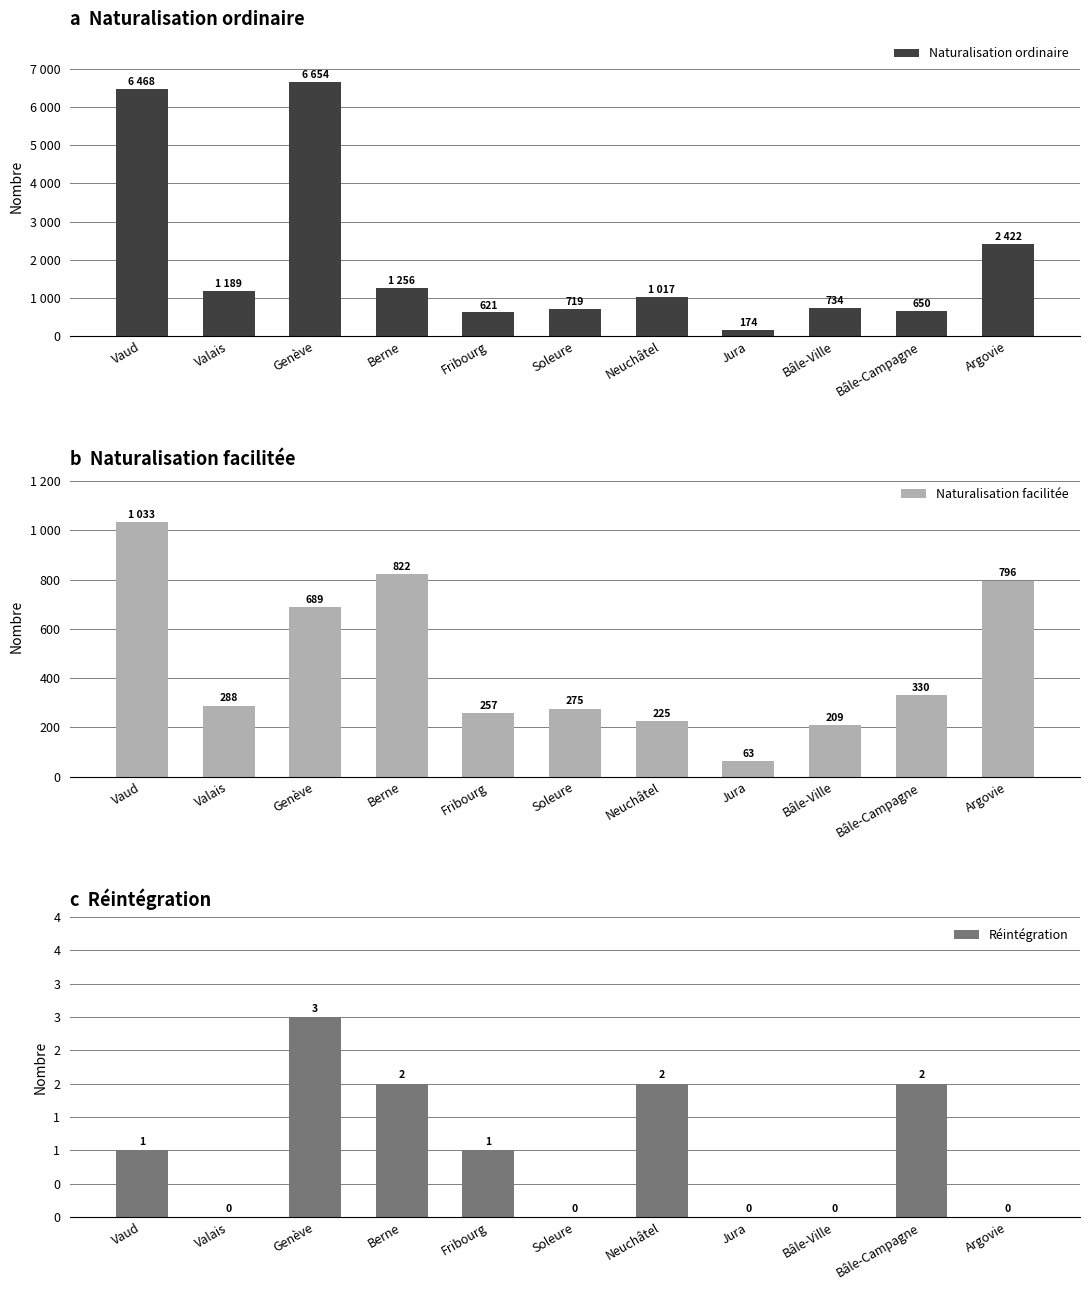

What is the difference between the Réintégration values at Bâle-Ville and Fribourg?

1